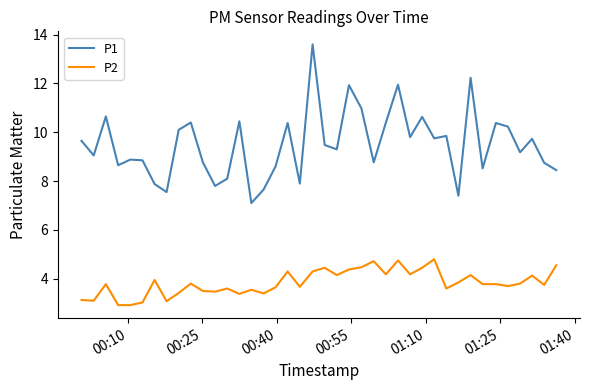

What are all the series names shown in the legend?

P1, P2